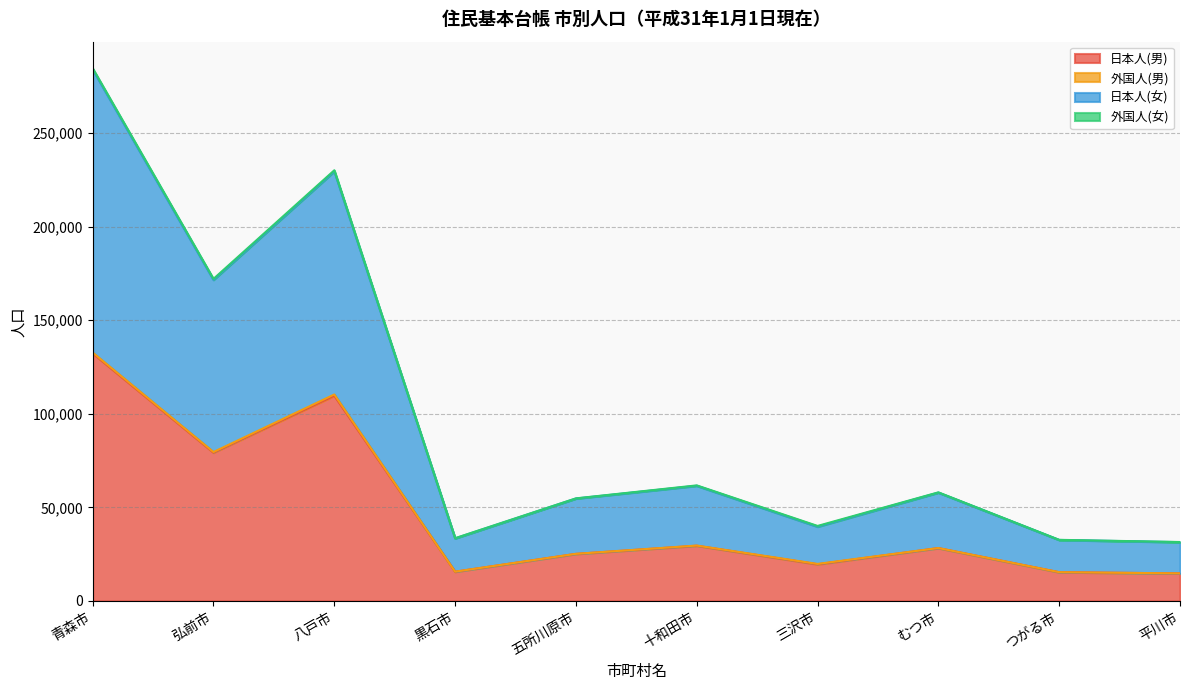

Which has a higher value, 黒石市 or つがる市?

黒石市